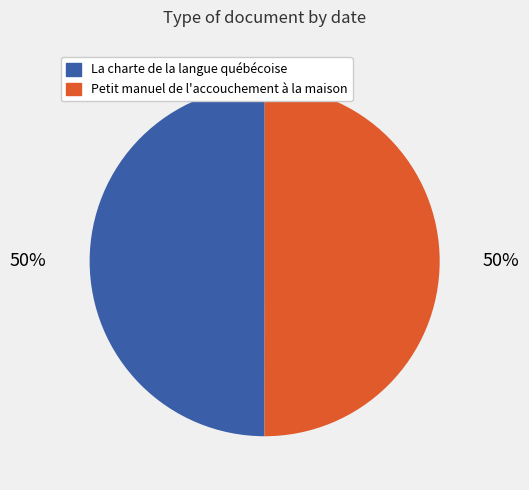

What is the ratio of the value at La charte de la langue québécoise to the value at Petit manuel de l'accouchement à la maison?

1.0